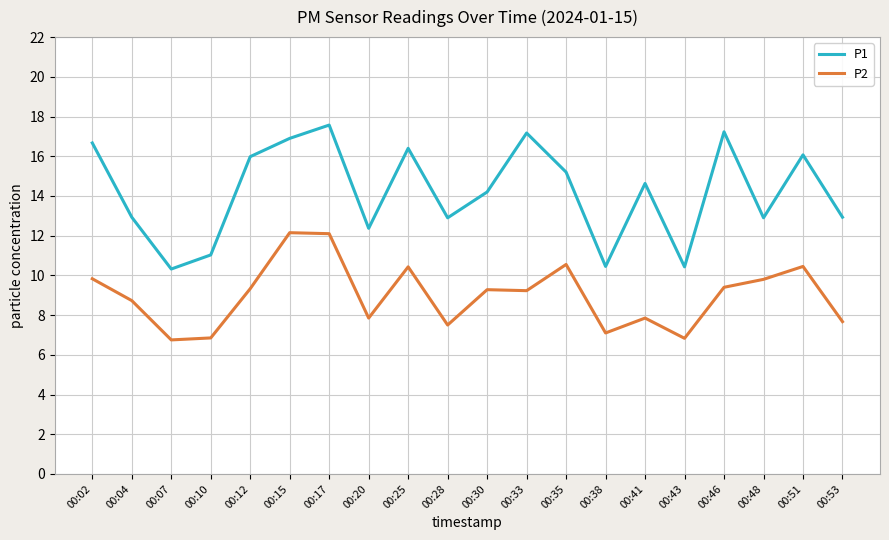

Count the number of categories in the chart.

20